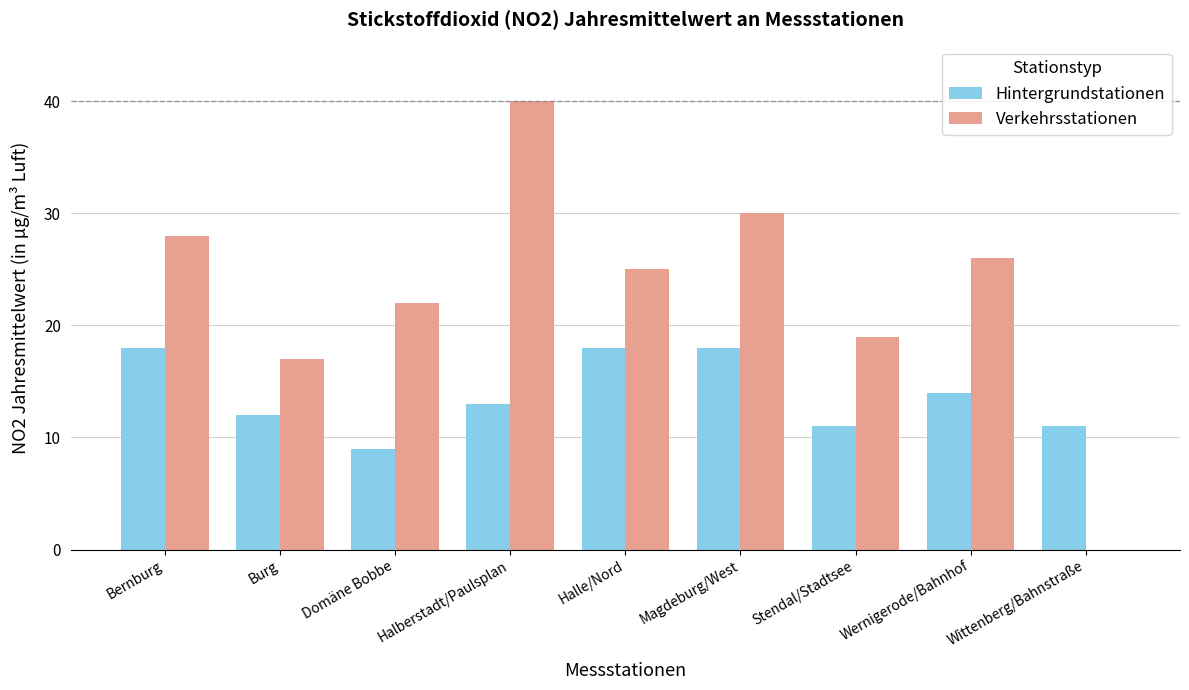

Which series changed the most between Burg and Wittenberg/Bahnstraße?

Verkehrsstationen